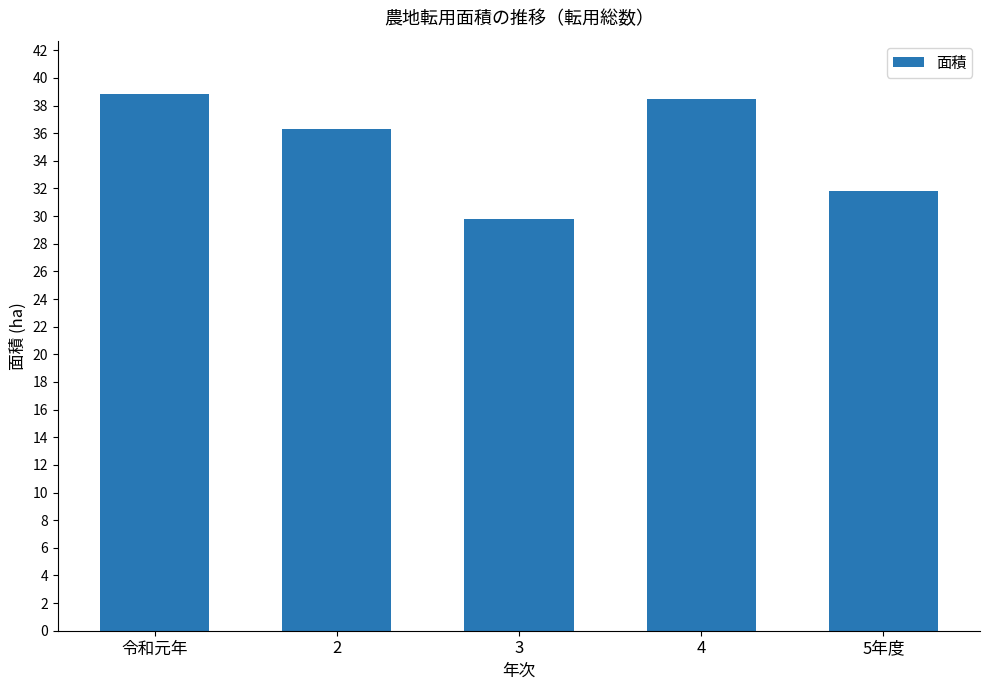

What is the difference between the second highest and second lowest values?

6.7